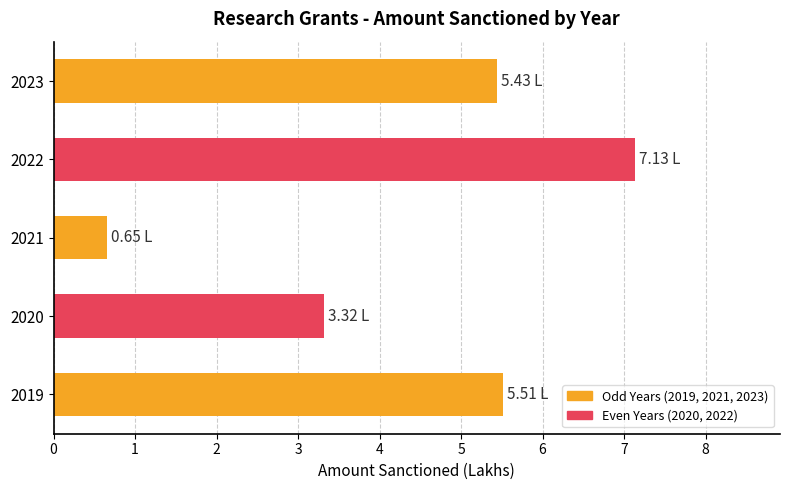

At which label is the value closest to 3?

2020